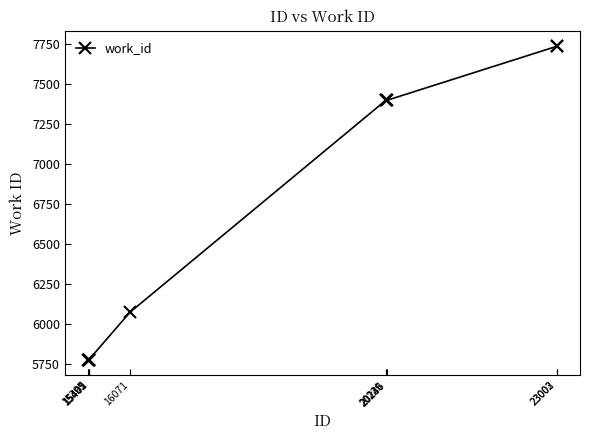

What is the difference between the maximum and minimum values?

1958